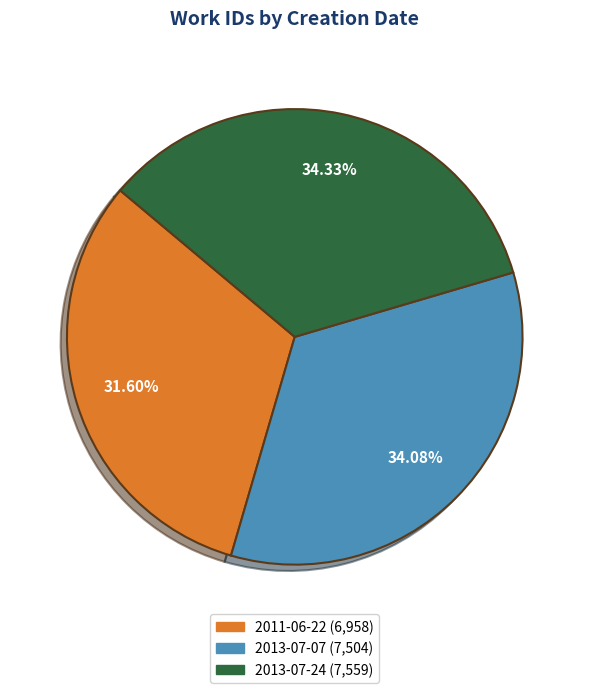

What percentage is the 2013-07-07 slice, to the nearest percent?

34%